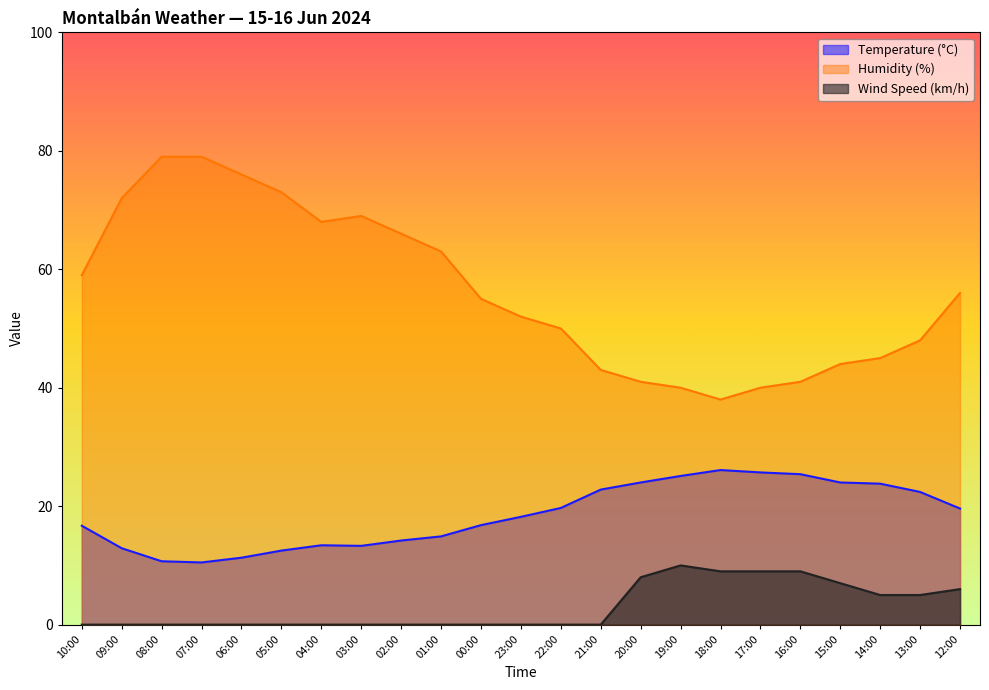

Reading left to right, extract all data points from this chart.

Temperature (°C): 10:00=16.7	09:00=12.9	08:00=10.7	07:00=10.5	06:00=11.3	05:00=12.5	04:00=13.4	03:00=13.3	02:00=14.2	01:00=14.9	00:00=16.8	23:00=18.2	22:00=19.7	21:00=22.8	20:00=24.0	19:00=25.1	18:00=26.1	17:00=25.7	16:00=25.4	15:00=24.0	14:00=23.8	13:00=22.4	12:00=19.6
Humidity (%): 10:00=59.0	09:00=72.0	08:00=79.0	07:00=79.0	06:00=76.0	05:00=73.0	04:00=68.0	03:00=69.0	02:00=66.0	01:00=63.0	00:00=55.0	23:00=52.0	22:00=50.0	21:00=43.0	20:00=41.0	19:00=40.0	18:00=38.0	17:00=40.0	16:00=41.0	15:00=44.0	14:00=45.0	13:00=48.0	12:00=56.0
Wind Speed (km/h): 10:00=0.0	09:00=0.0	08:00=0.0	07:00=0.0	06:00=0.0	05:00=0.0	04:00=0.0	03:00=0.0	02:00=0.0	01:00=0.0	00:00=0.0	23:00=0.0	22:00=0.0	21:00=0.0	20:00=8.0	19:00=10.0	18:00=9.0	17:00=9.0	16:00=9.0	15:00=7.0	14:00=5.0	13:00=5.0	12:00=6.0